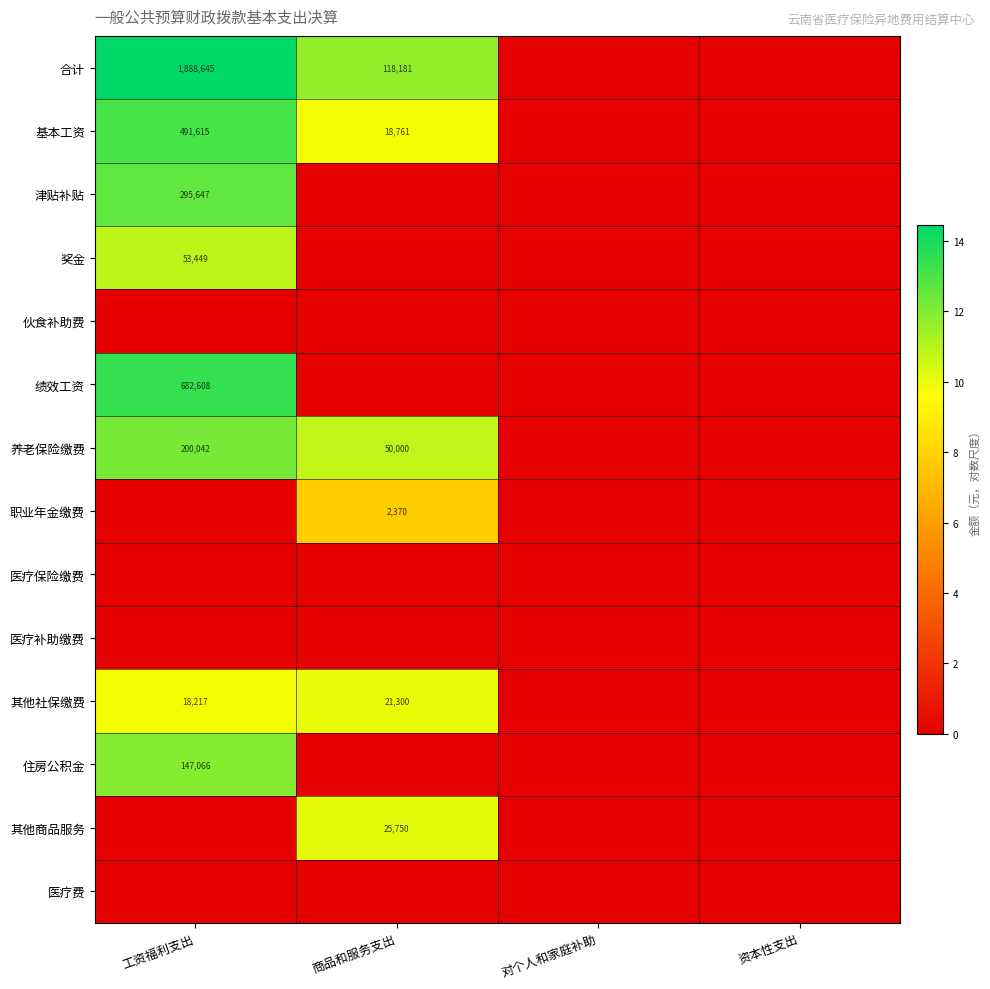

How many data points does each series have?

4